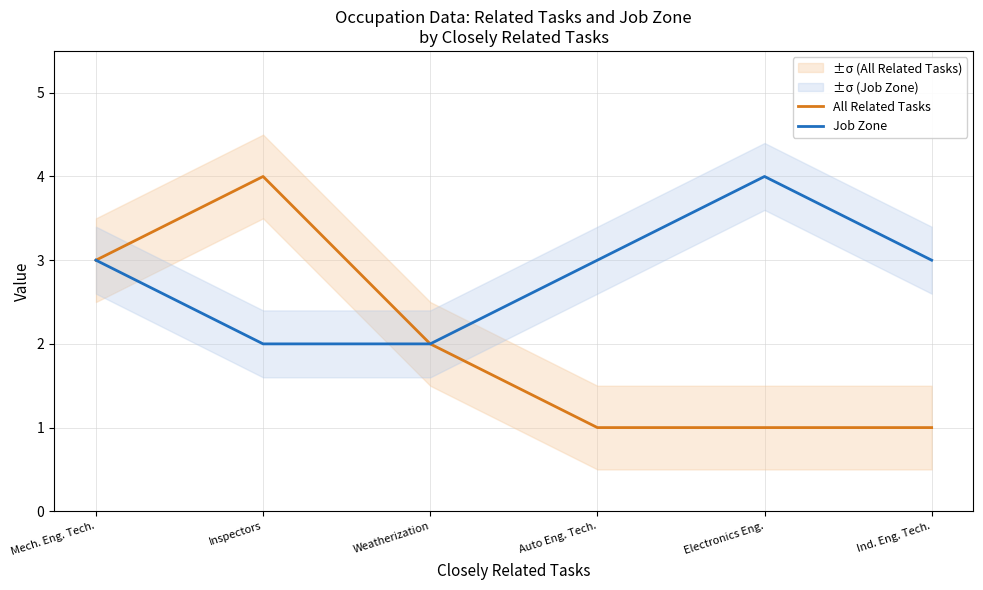

How many interior local peaks does the All Related Tasks series have?

1